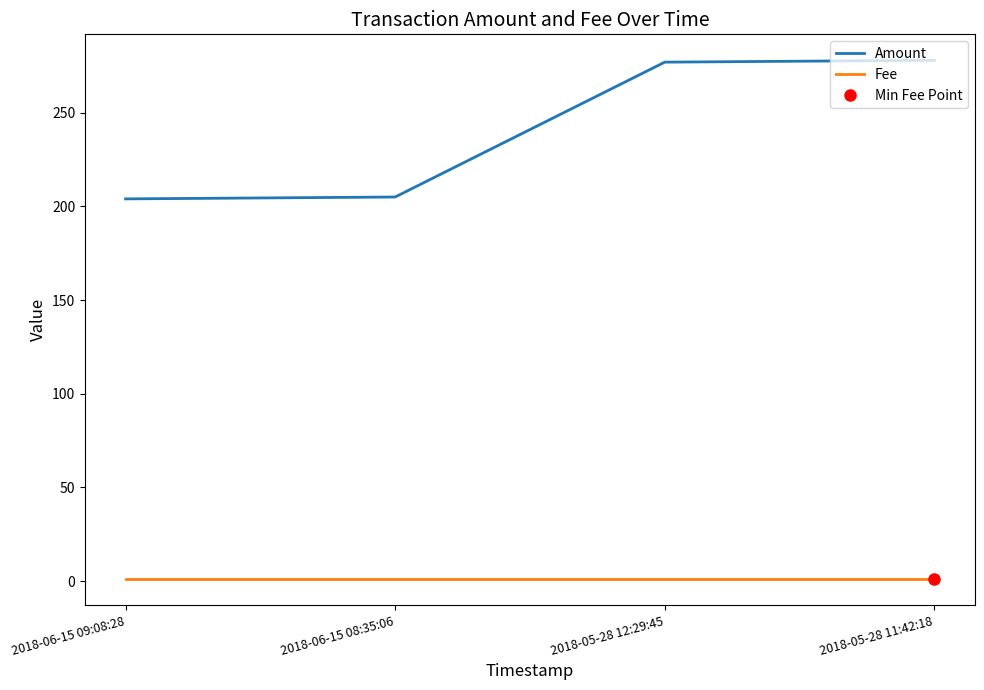

Reading left to right, what are all the values shown in this chart?

Amount: 204	205	277	278
Fee: 1	1	1	1